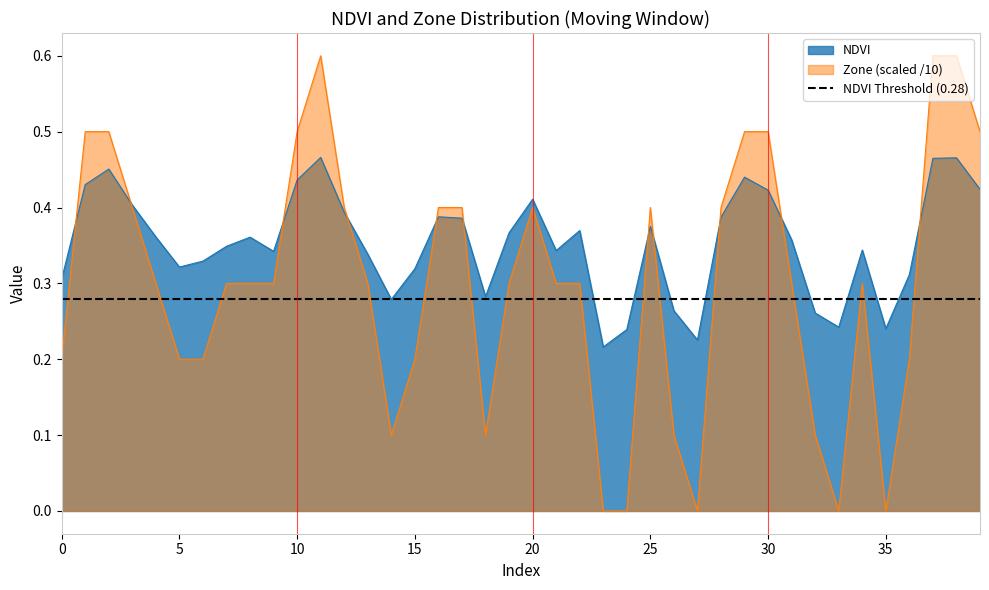

Which series has the largest total across all categories?

NDVI